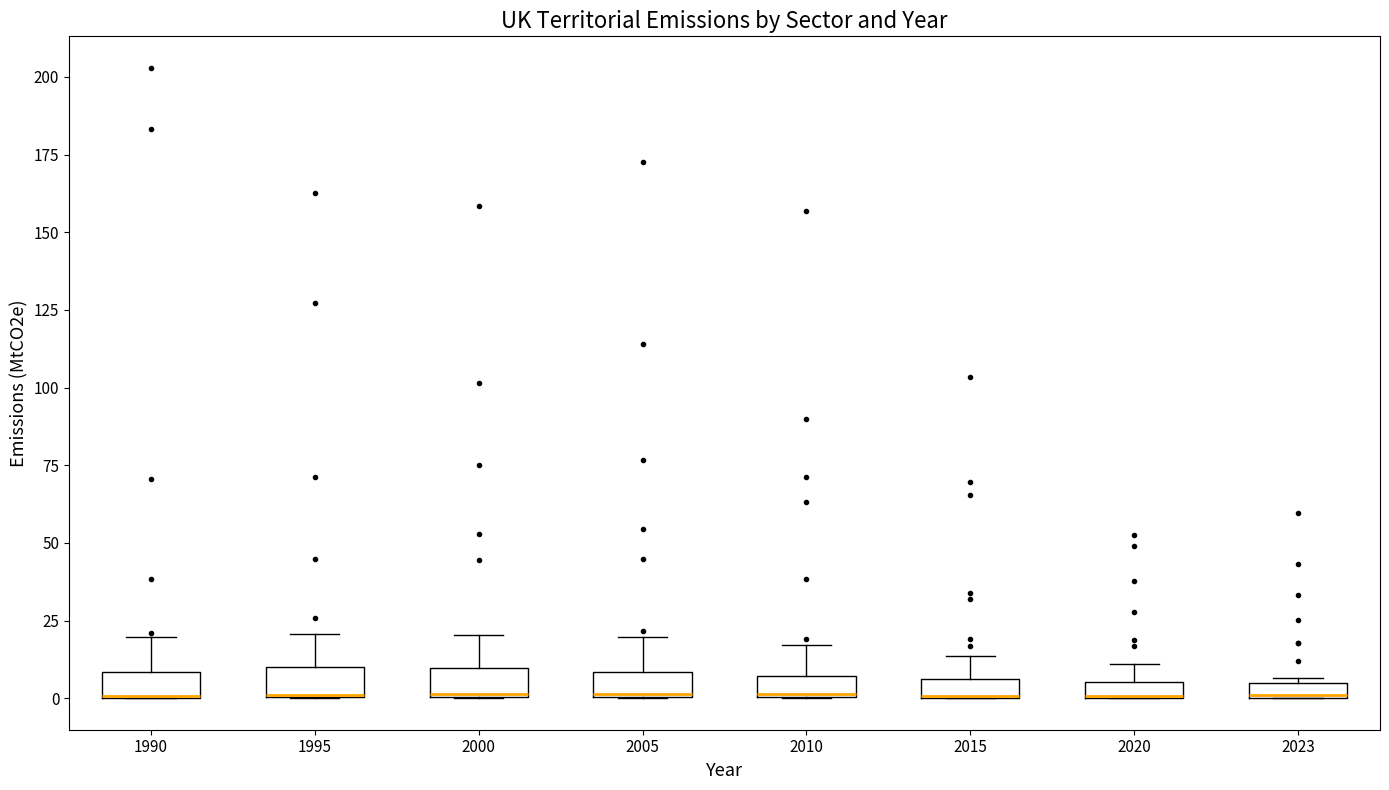

Where is the lower edge of the box at x = 2023 on the y-axis? The values are not printed on the chart, so give them approximately, as read against the axis.

0